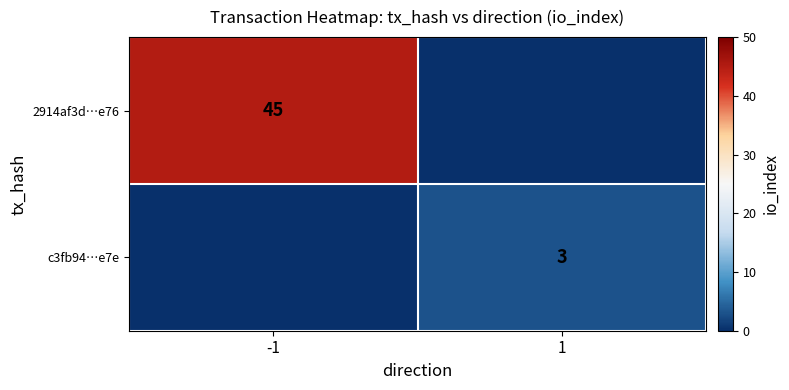

True or false: c3fb94…e7e has a value of 4 at 1.

False